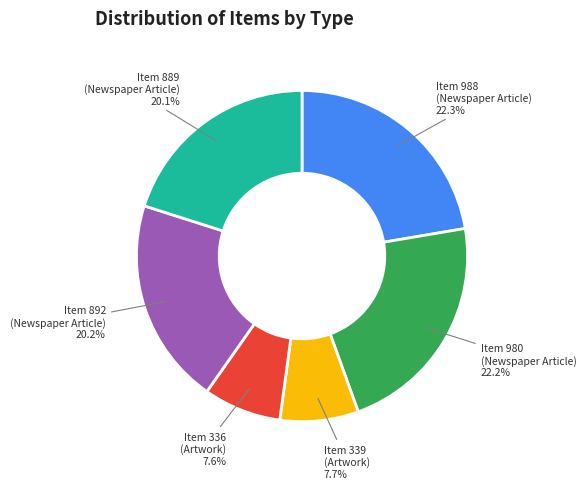

Is there a majority slice in this chart?

No